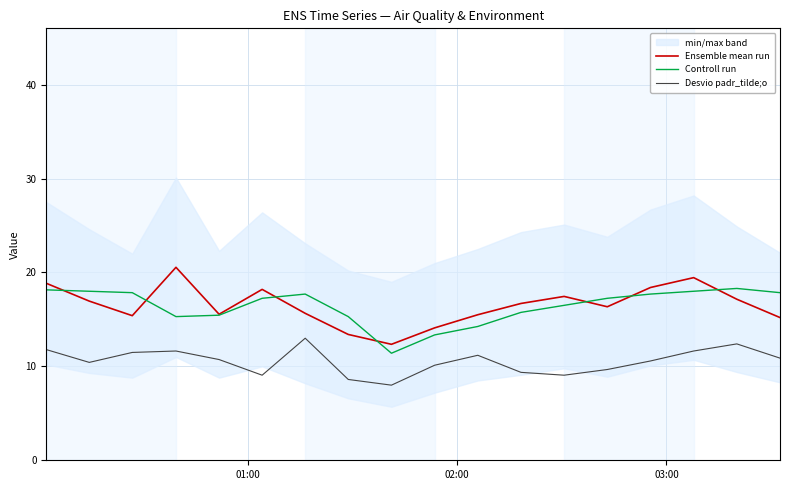

Rank the series by their maximum value, from lowest to highest.

Desvio padr_tilde;o, Controll run, Ensemble mean run